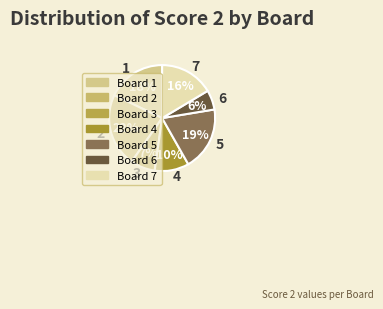

Which category has the smallest portion of the pie?

6